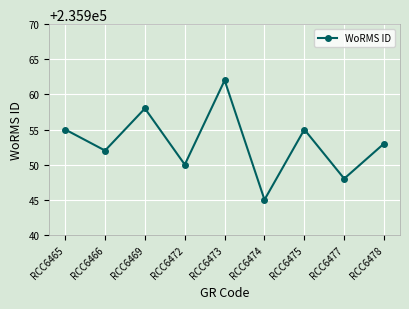

Reading left to right, extract all data points from this chart.

RCC6465=235955	RCC6466=235952	RCC6469=235958	RCC6472=235950	RCC6473=235962	RCC6474=235945	RCC6475=235955	RCC6477=235948	RCC6478=235953